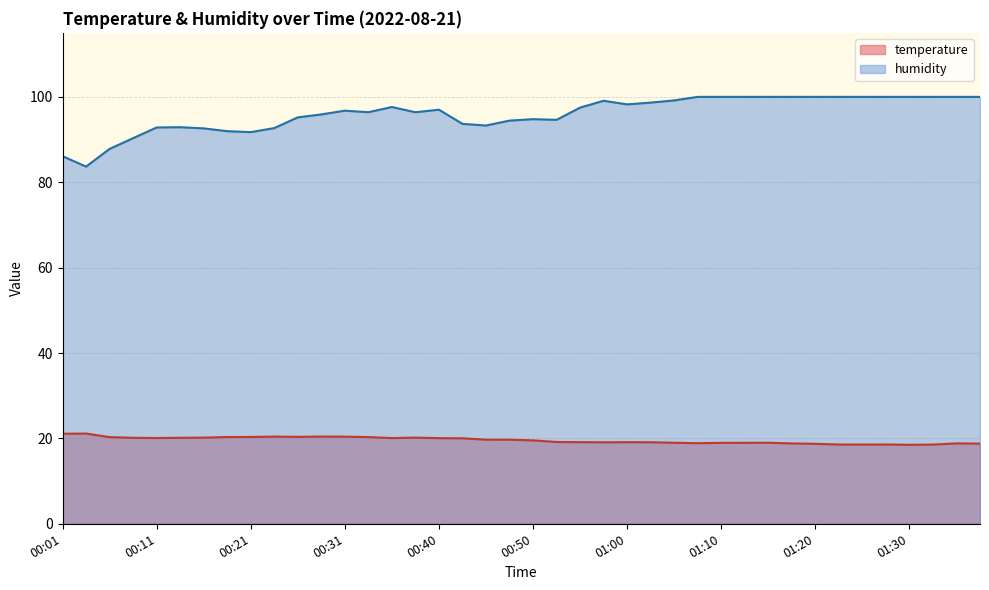

True or false: humidity has more than 2 points higher than both neighbors.

True